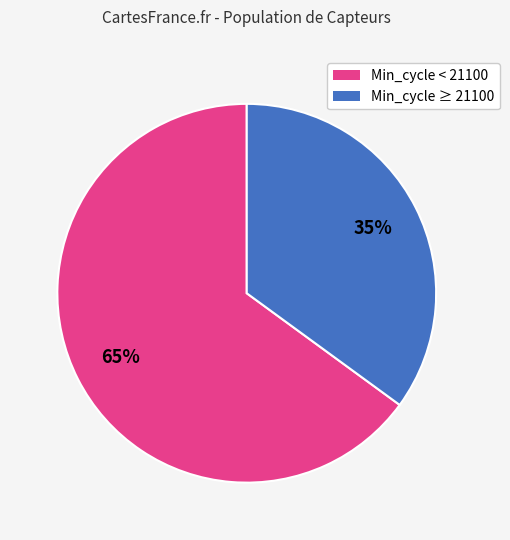

How many segments does this pie chart have?

2